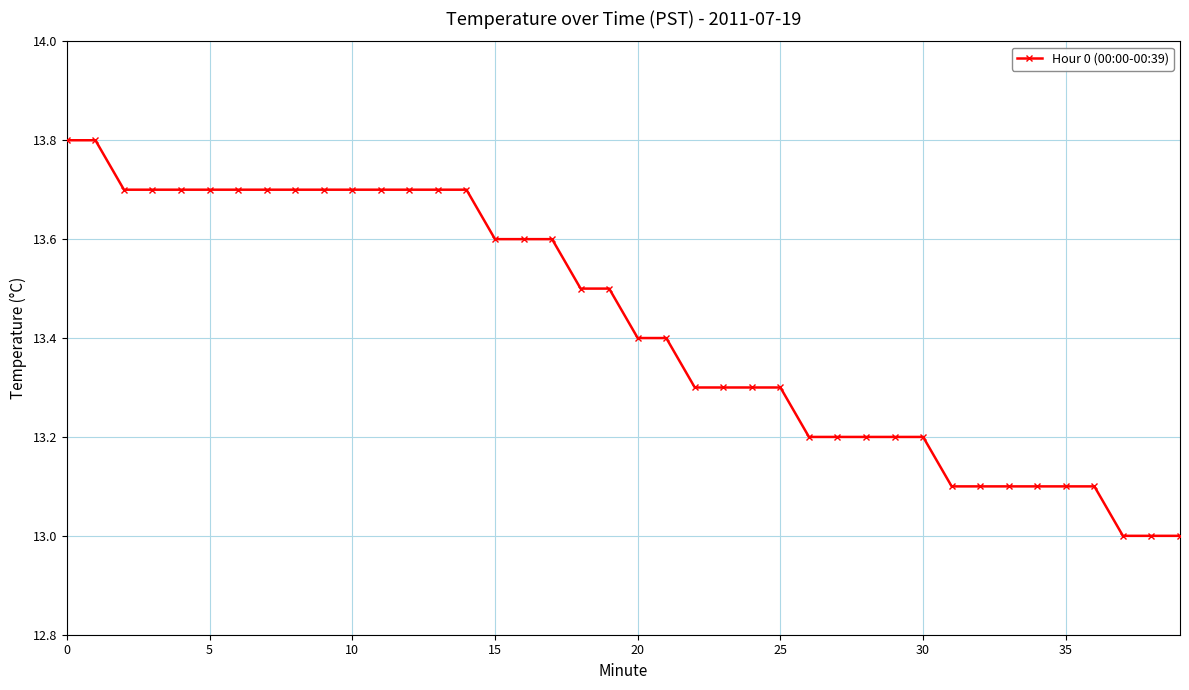

What is the value of the 17th point from the left?

13.6